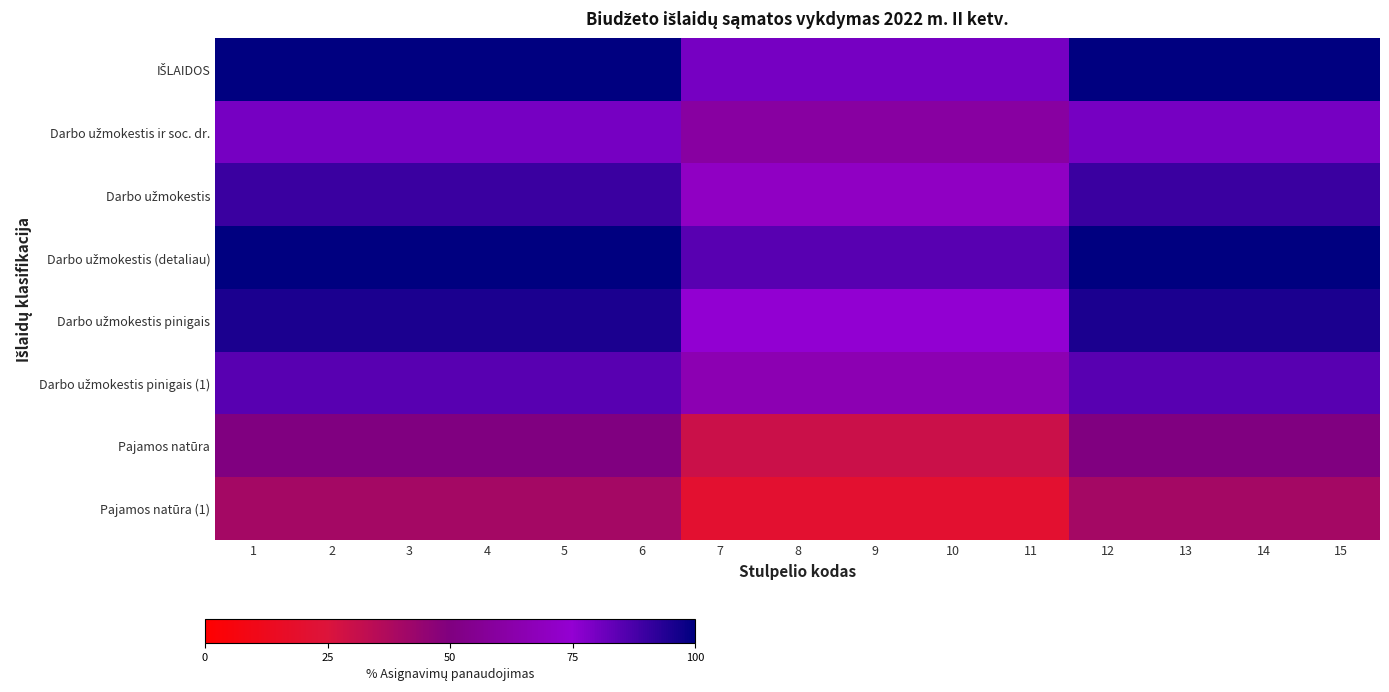

At which category does the chart reach its peak across all series?

1